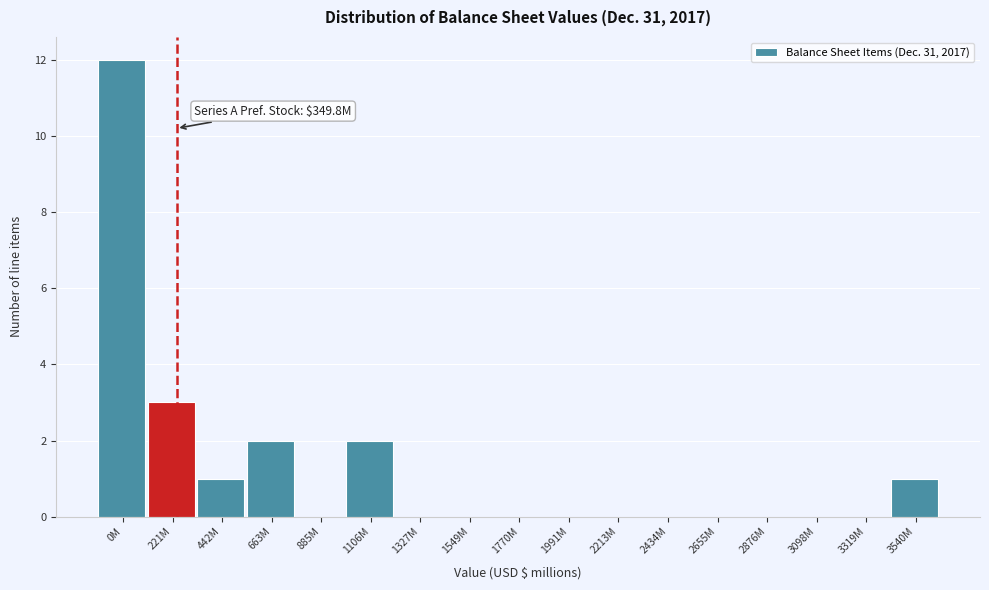

Reading left to right, list all the values displayed in this chart.

0M=12	221M=3	442M=1	663M=2	885M=0	1106M=2	1327M=0	1549M=0	1770M=0	1991M=0	2213M=0	2434M=0	2655M=0	2876M=0	3098M=0	3319M=0	3540M=1